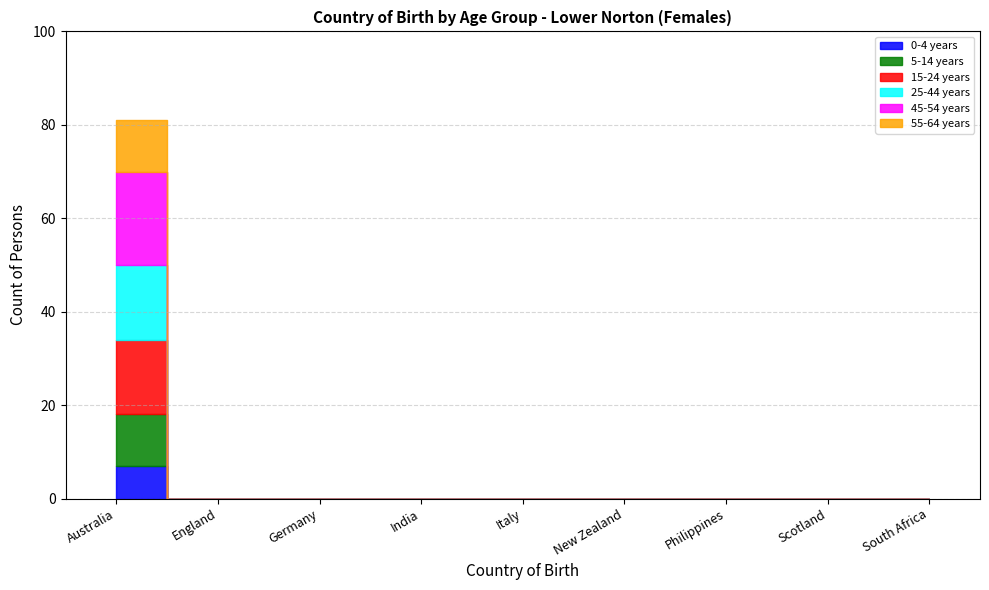

What position from the right is Scotland?

2